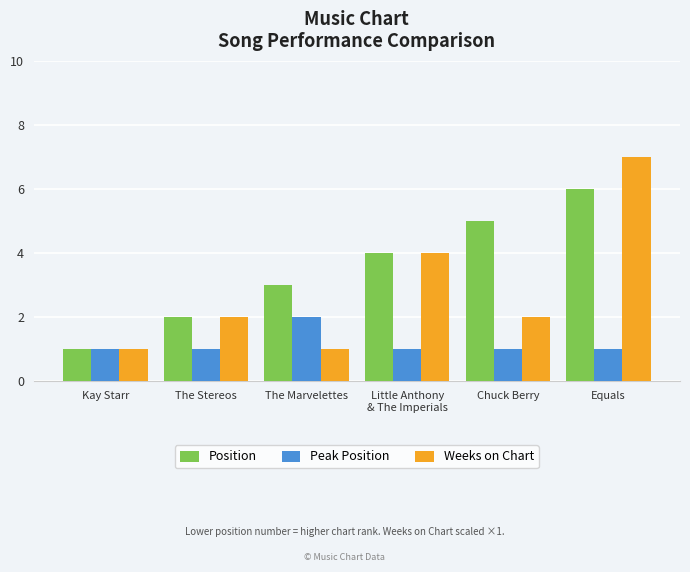

What position from the left is Equals?

6